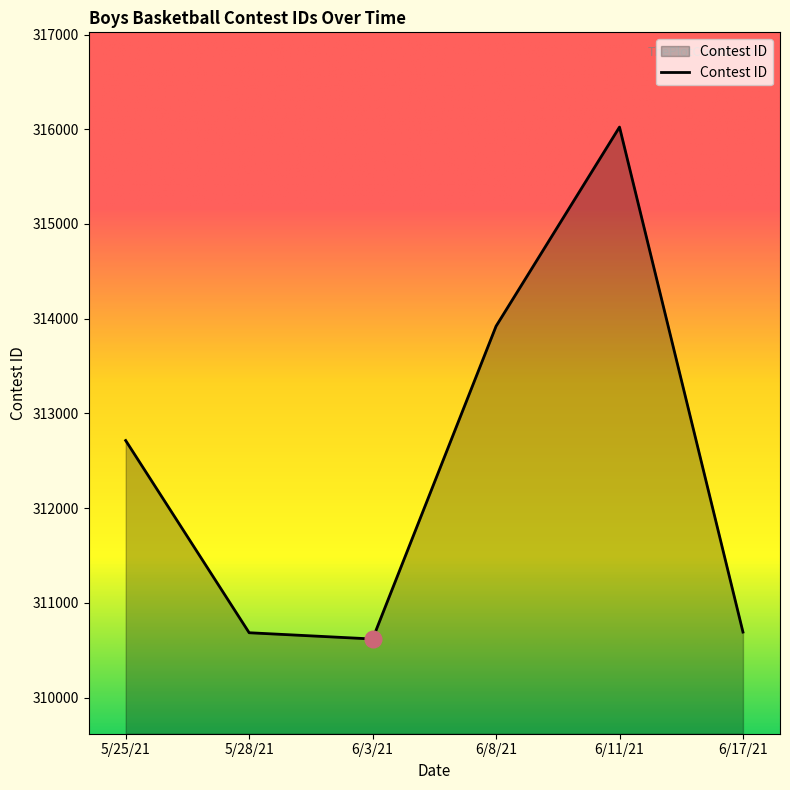

Is it true that the value at 6/3/21 is 201605?

False